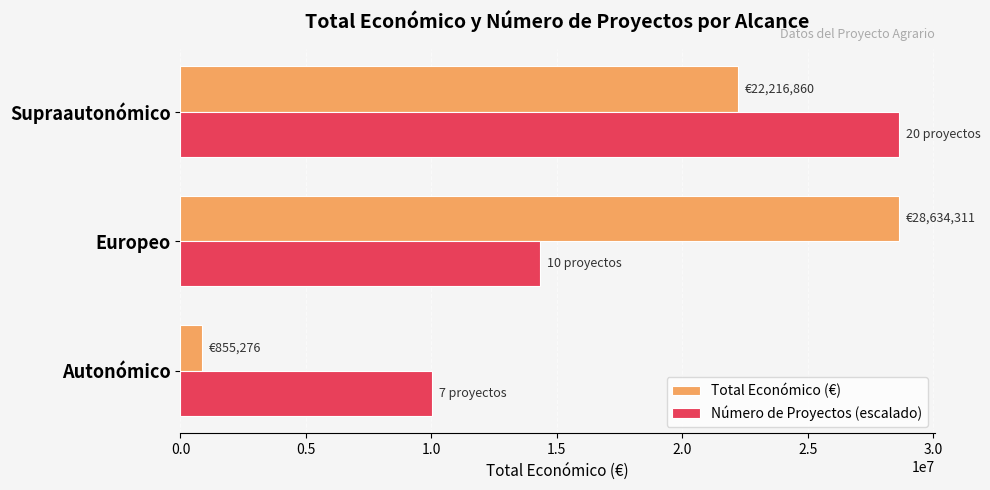

What is the greatest value displayed?

28634311.0